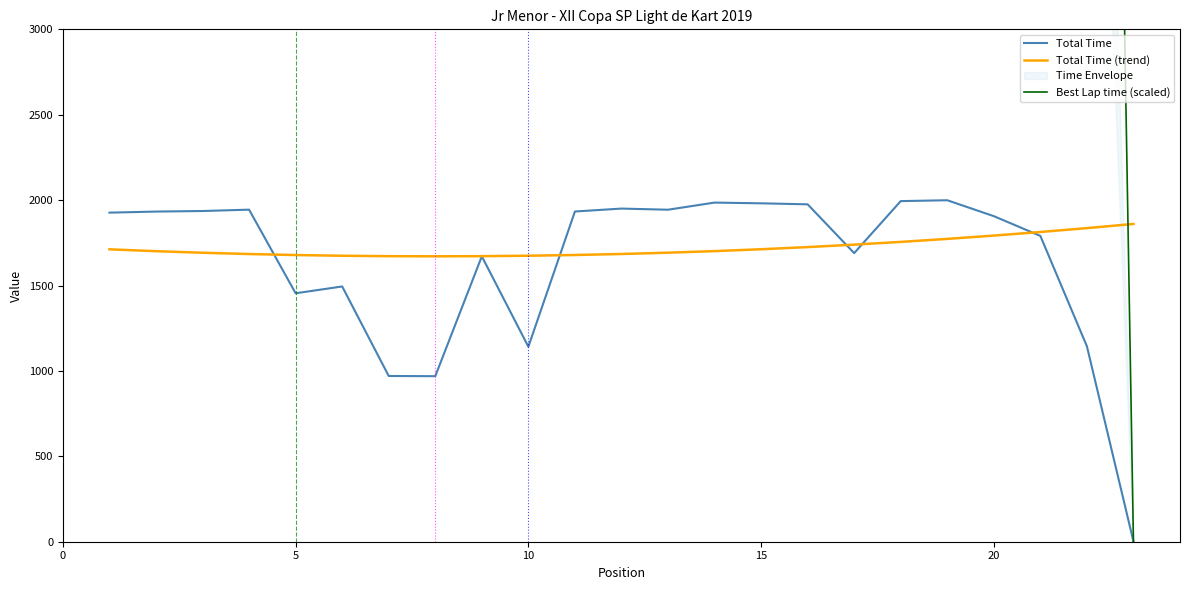

After their last crossing, which series has the higher values: Total Time or Best Lap time (scaled)?

Total Time